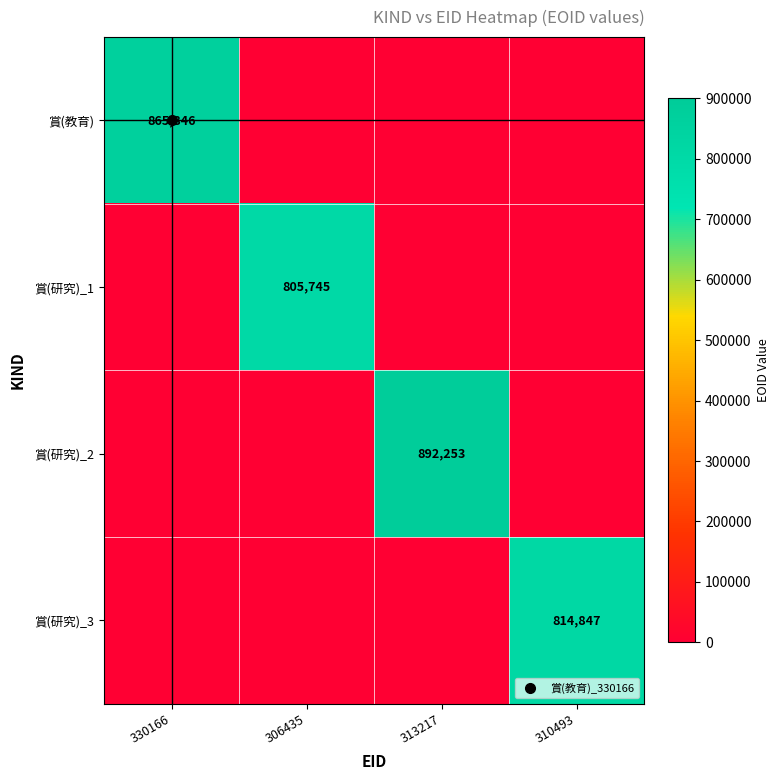

Which has a higher value, 330166 or 310493?

330166